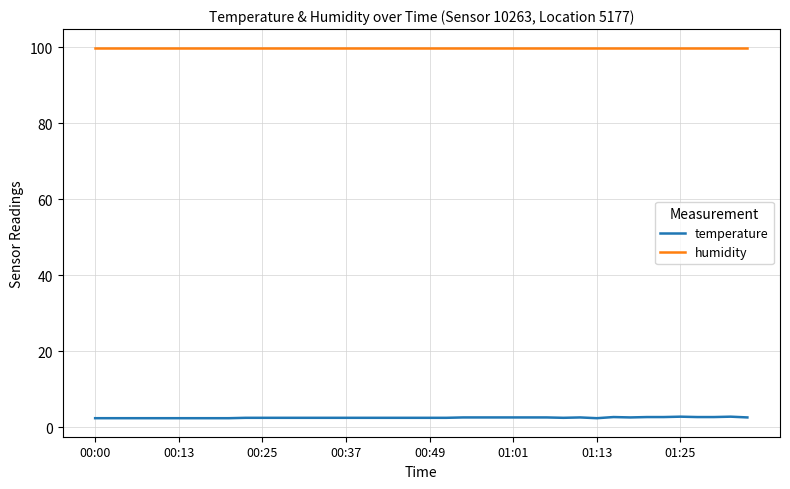

What is the difference between the maximum and minimum values in the temperature series?

0.4